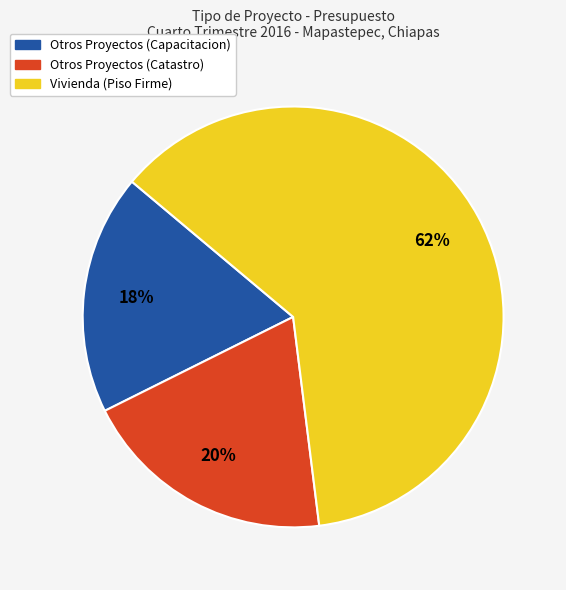

What is the majority slice?

Vivienda (Piso Firme)